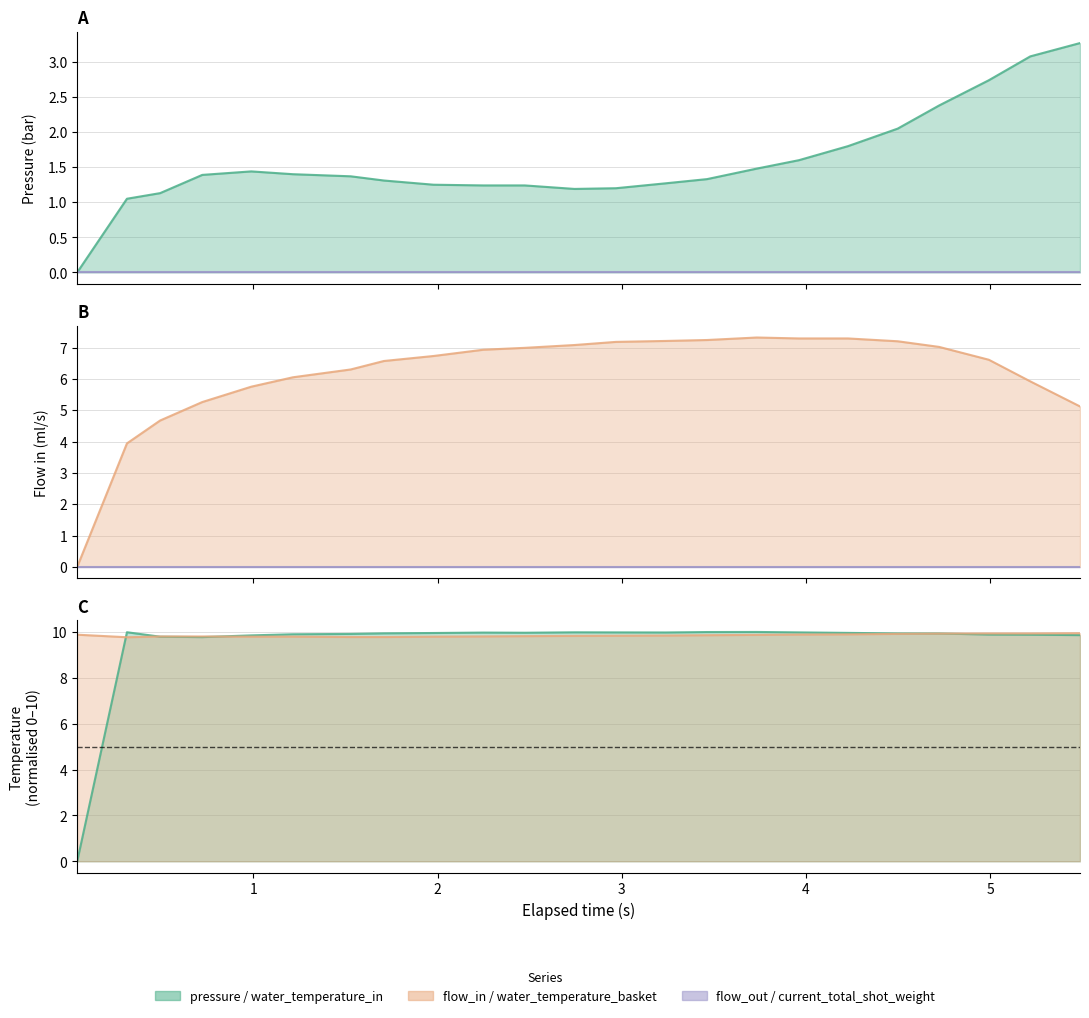

True or false: water_temperature_in has more than 0 interior local peaks.

True